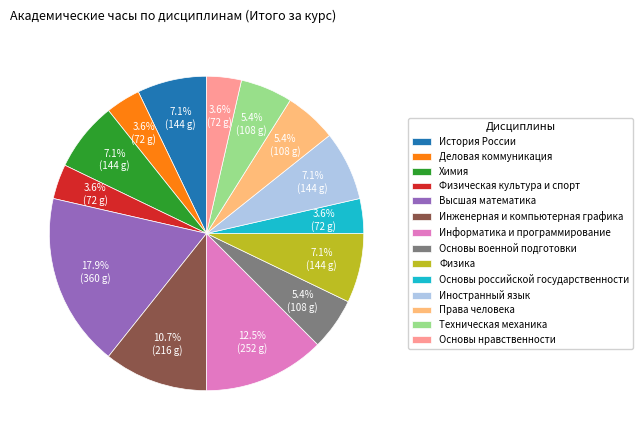

Count the number of slices in the pie.

14